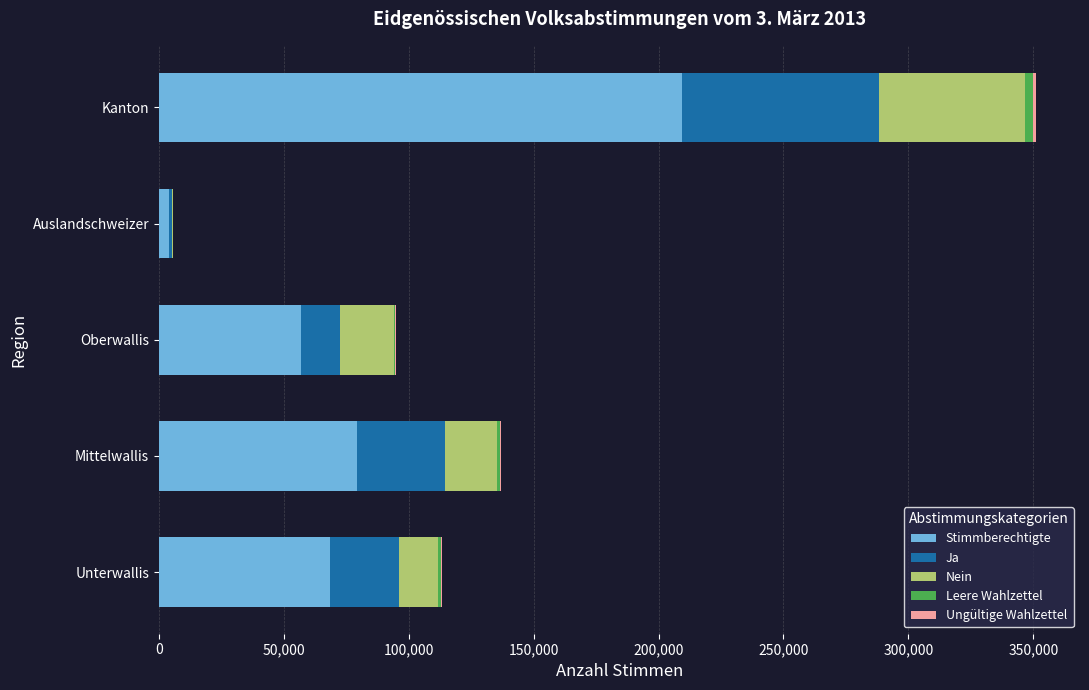

What is the highest value of the Stimmberechtigte series?

209276